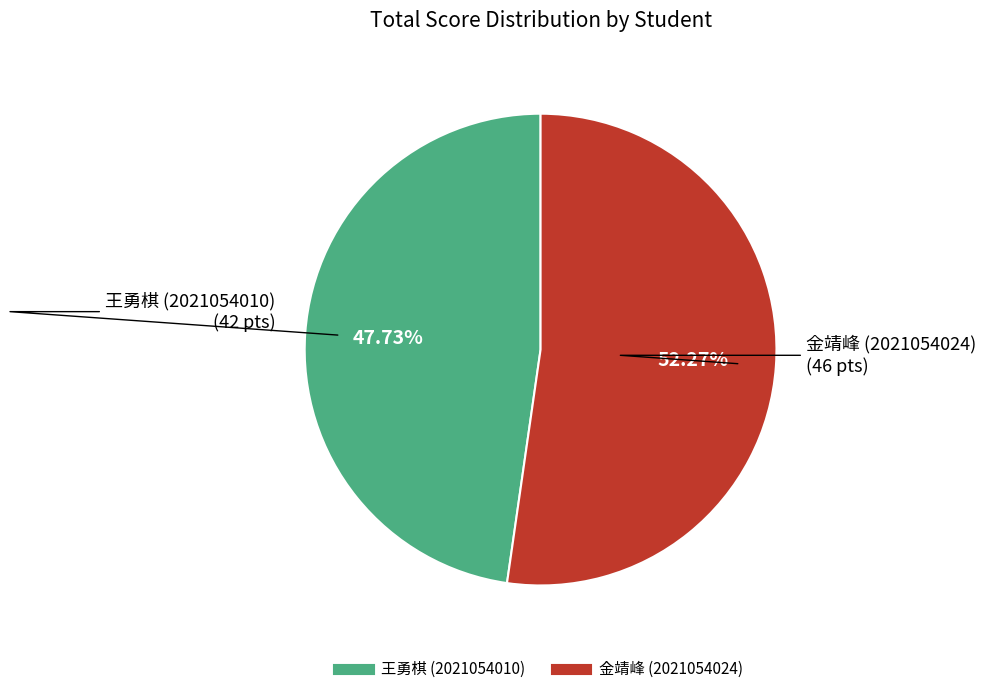

Rank the categories by value from lowest to highest.

王勇棋 (2021054010), 金靖峰 (2021054024)